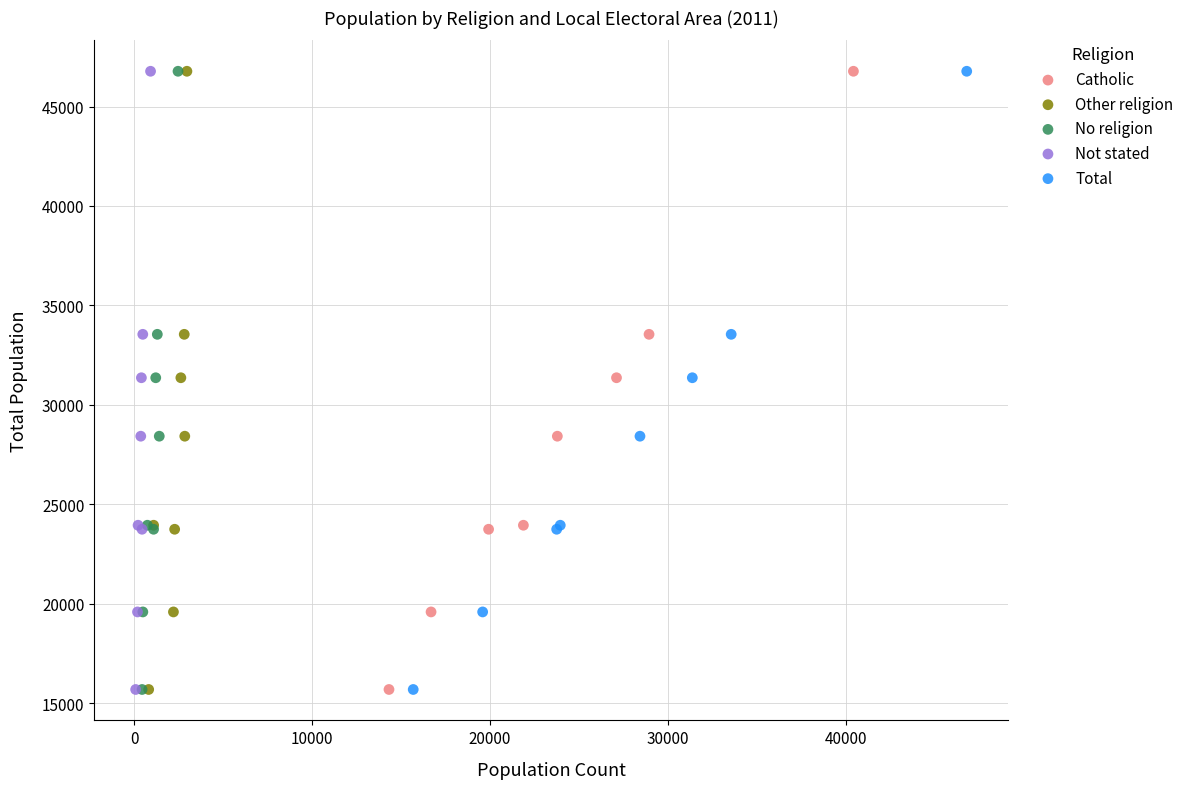

What are all the series names shown in the legend?

Catholic, Other religion, No religion, Not stated, Total